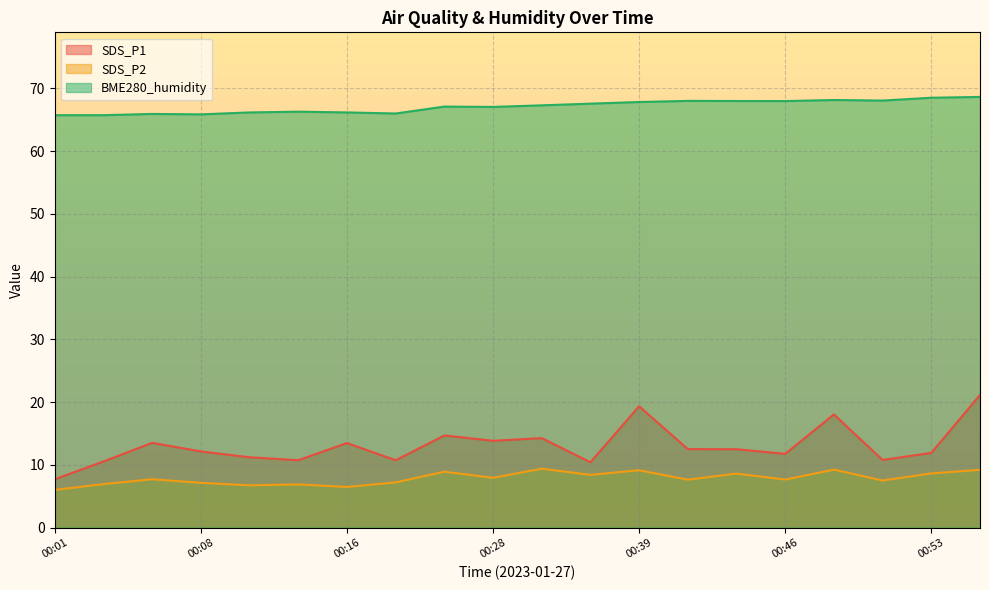

Which series has the largest range (max minus min)?

SDS_P1